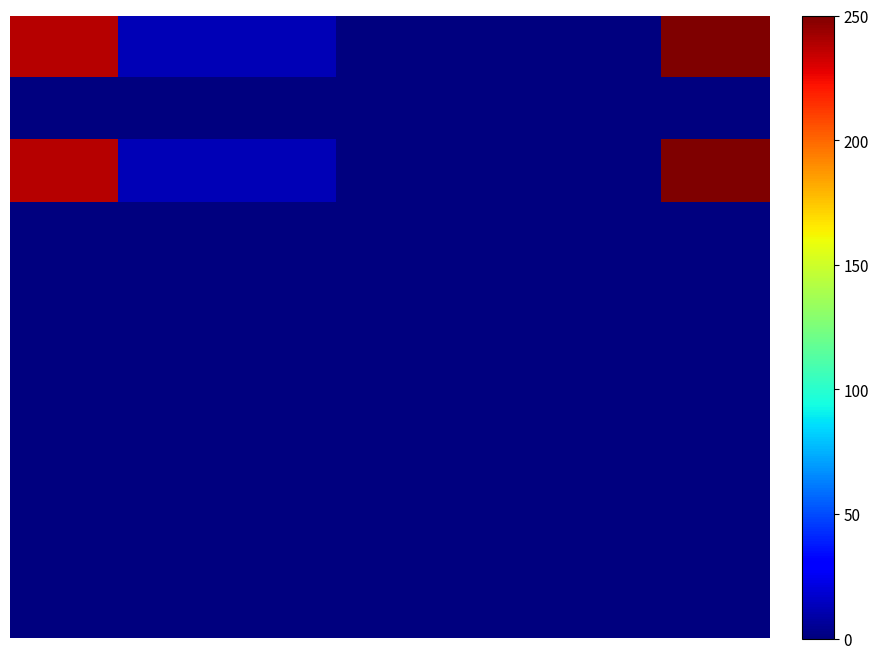

At which category does the chart reach its minimum across all series?

3